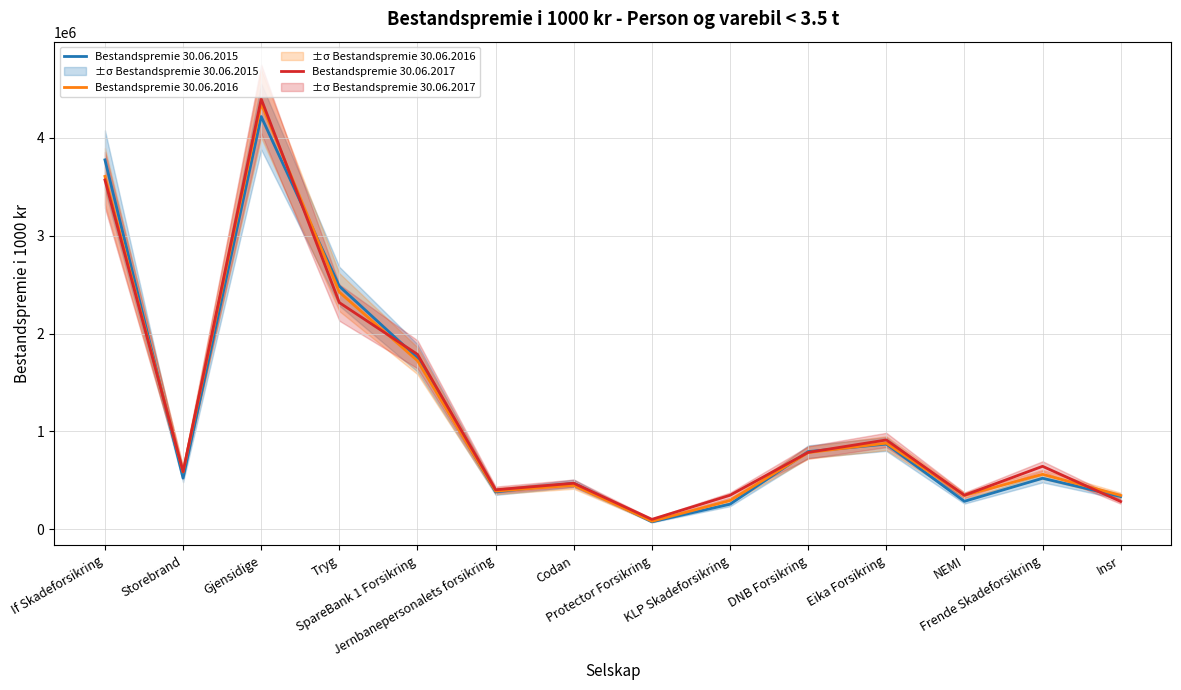

What is the label of the 1st point from the right?

Insr